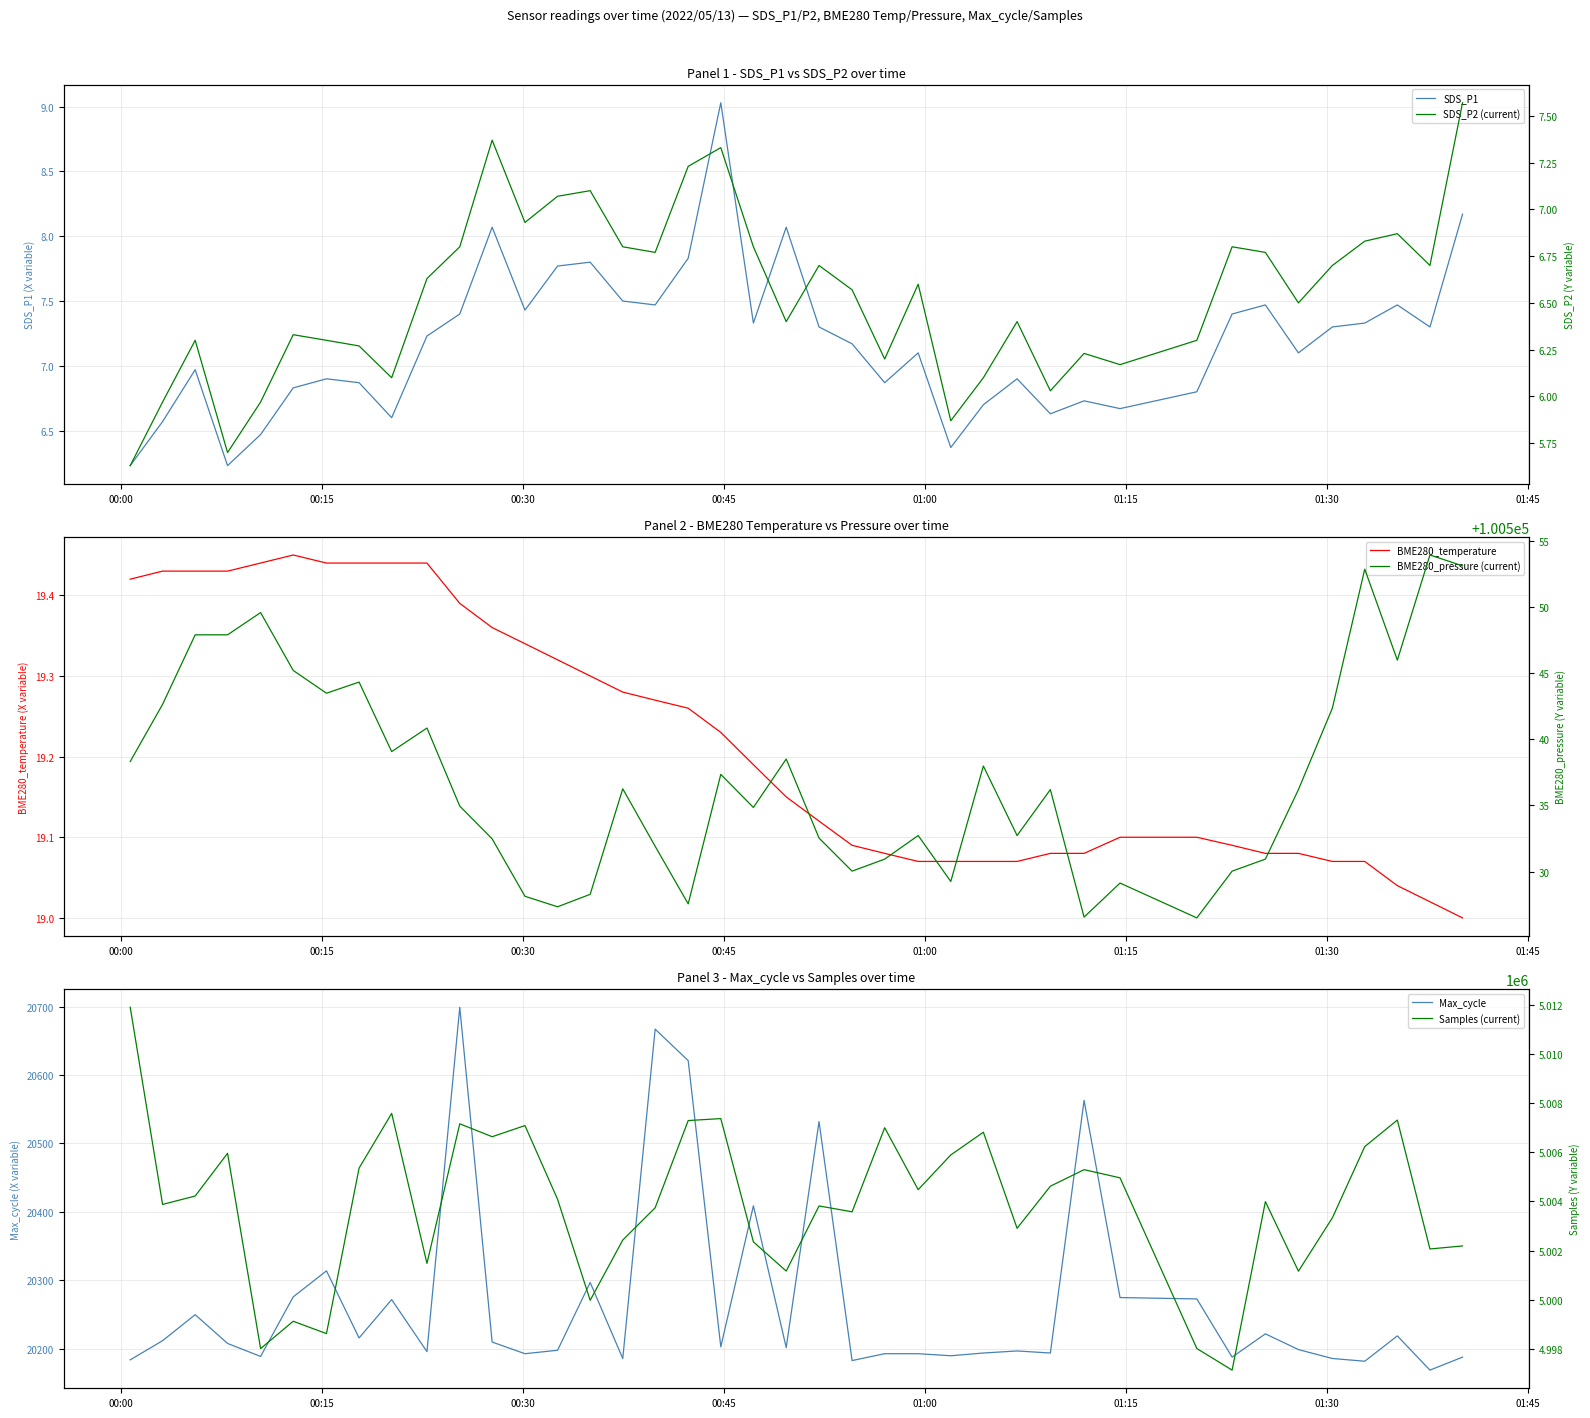

What is the maximum value for SDS_P1?

9.0